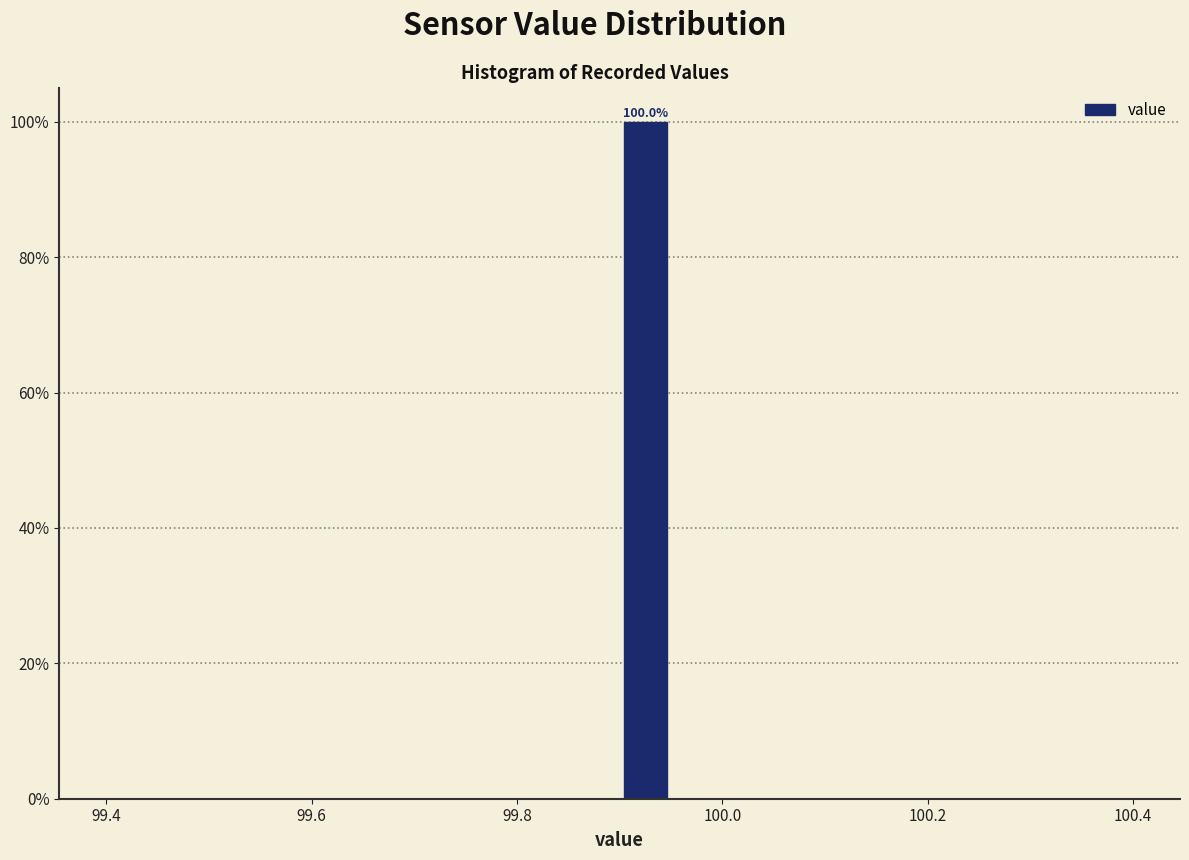

Around what value on the x-axis is the tallest bar? Give the approximate position of its centre, as read against the axis.

99.92